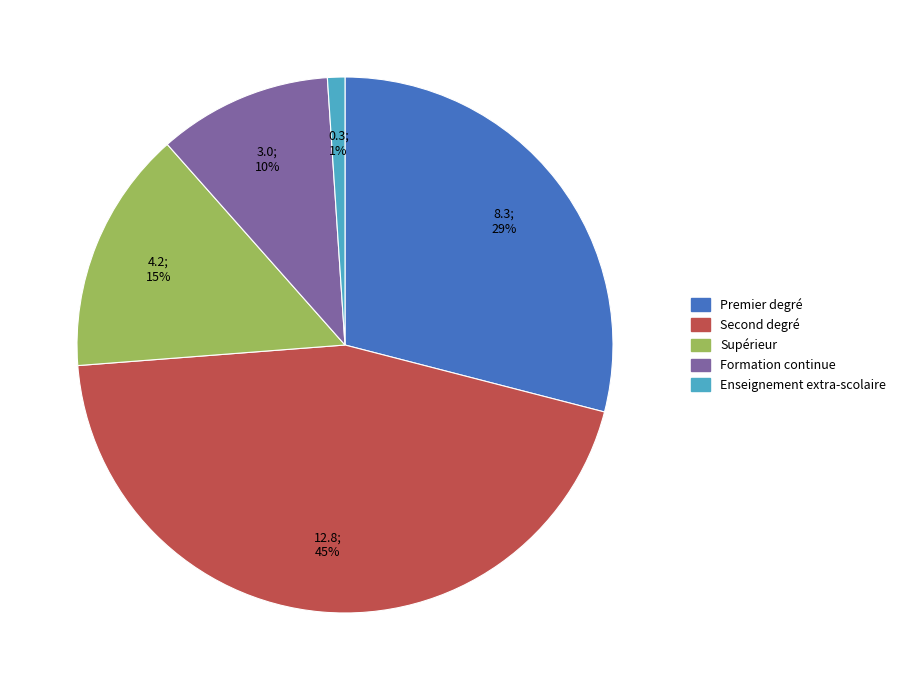

Rank the categories by value from lowest to highest.

Enseignement extra-scolaire, Formation continue, Supérieur, Premier degré, Second degré